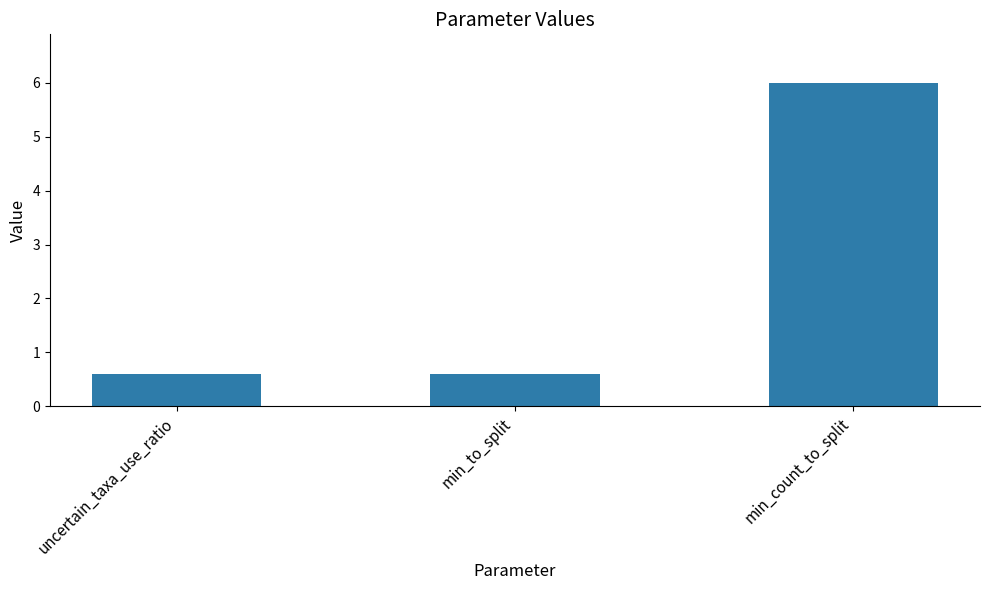

What is the value of the 3rd bar from the left?

6.0